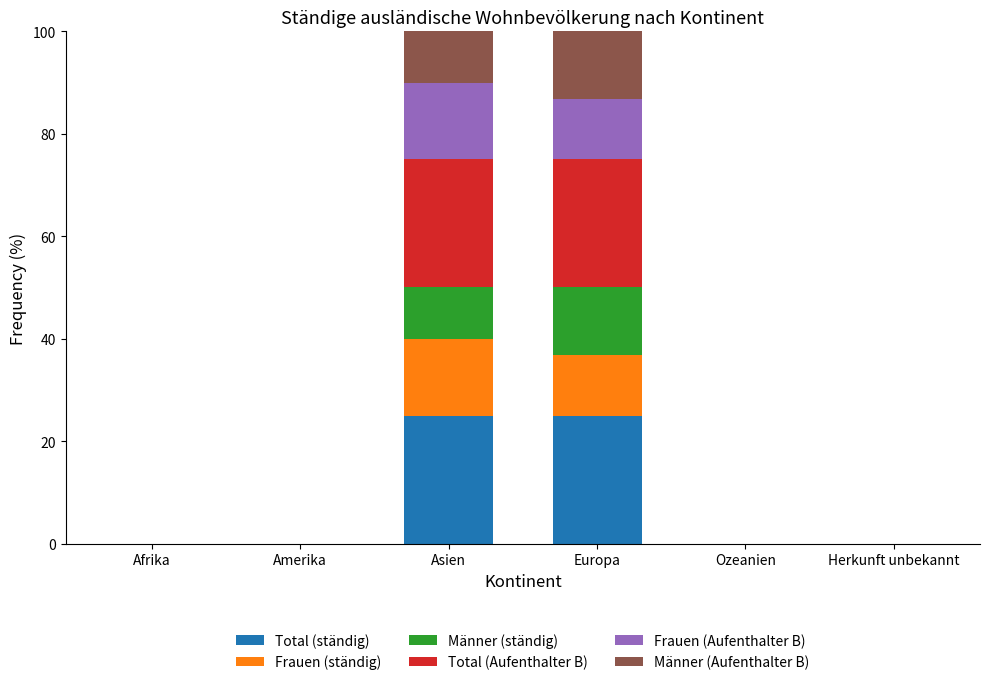

What is the label of the 5th bar from the left?

Ozeanien